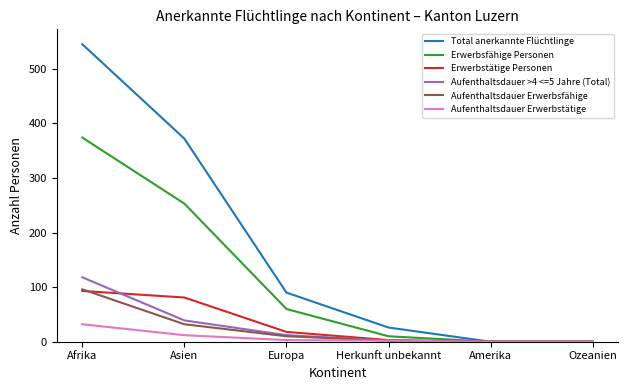

What is the total value across all series at Asien?

789